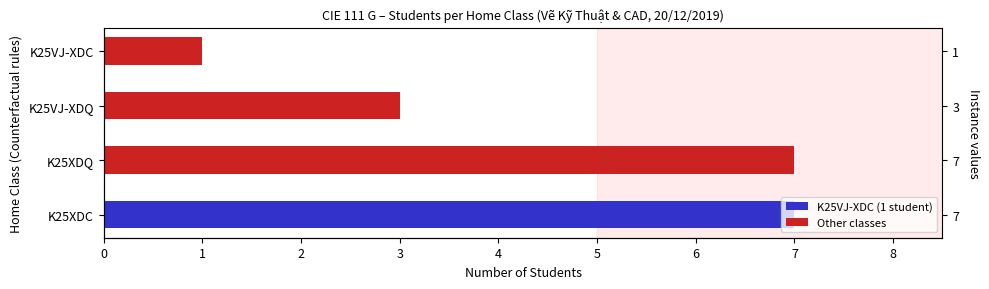

Is it true that the value at K25VJ-XDQ is 4?

False